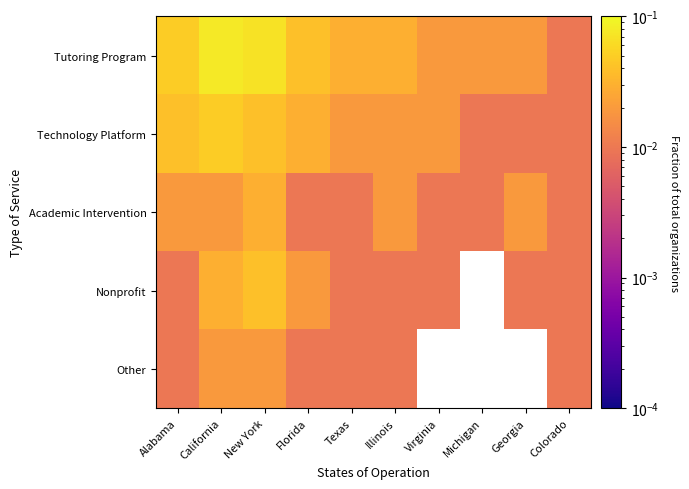

What is the sum of the Tutoring Program values at New York and Alabama?

0.1